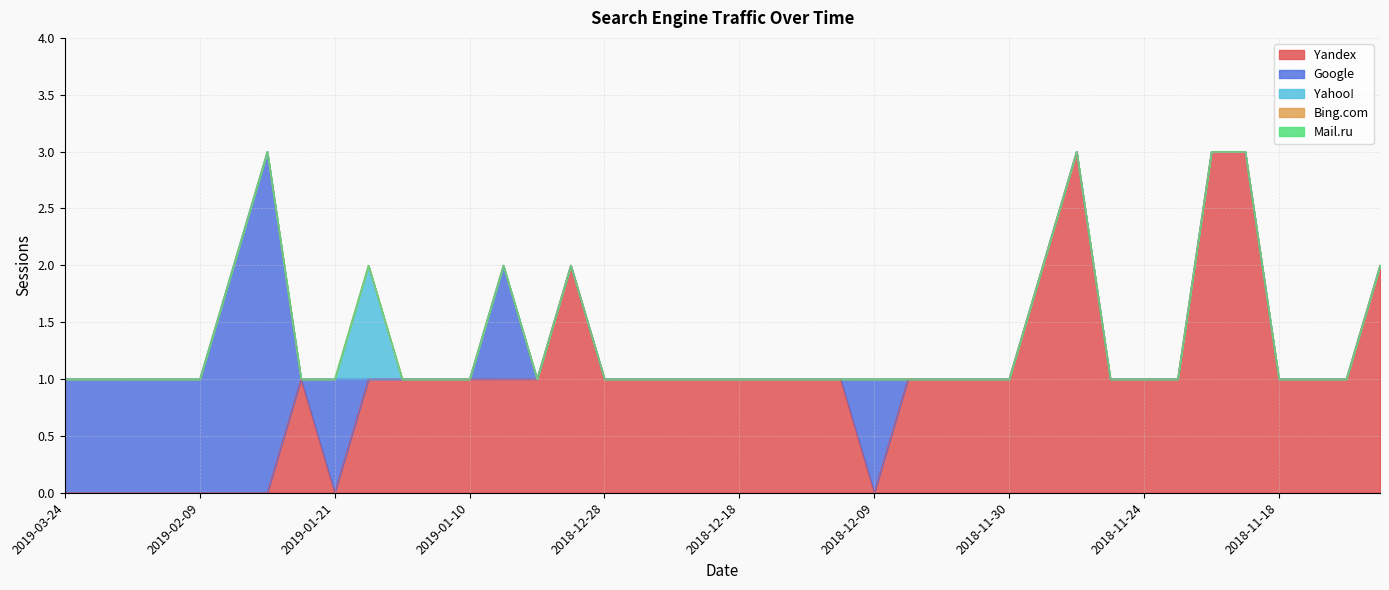

True or false: Yandex and Yahoo! cross at least once.

False